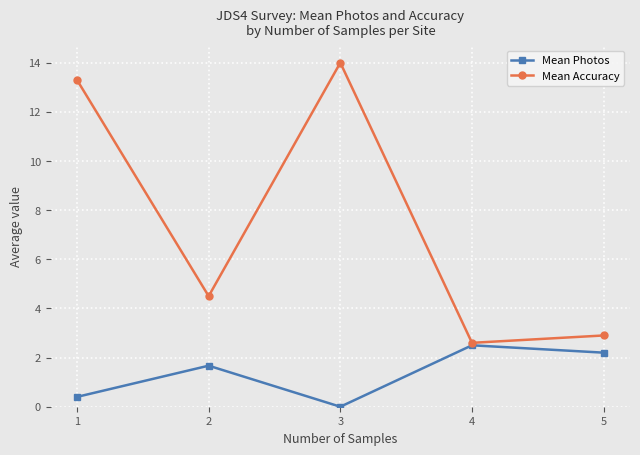

What is the value of the Mean Photos point at the 1st from the left?

0.4